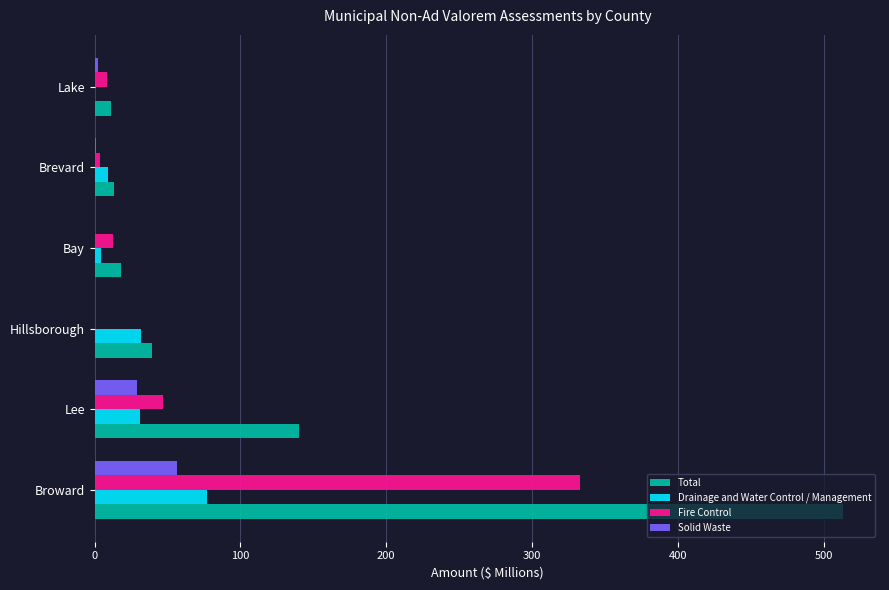

Where is Total nearest to the value 262?

Lee